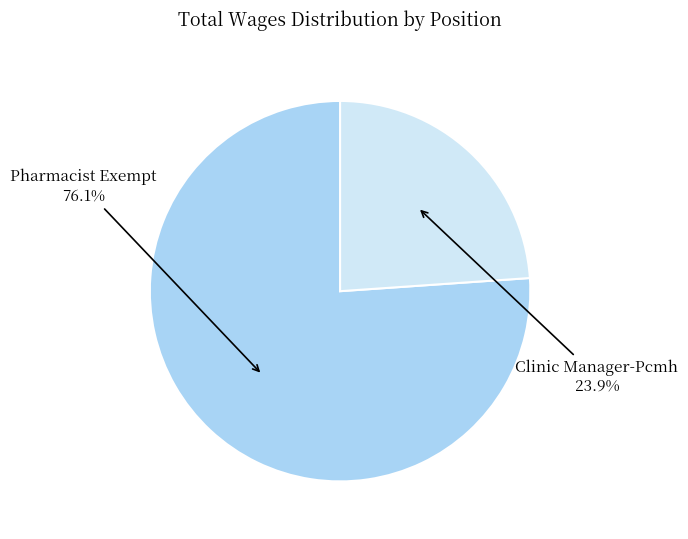

Is there any slice that represents more than half of the pie?

Yes